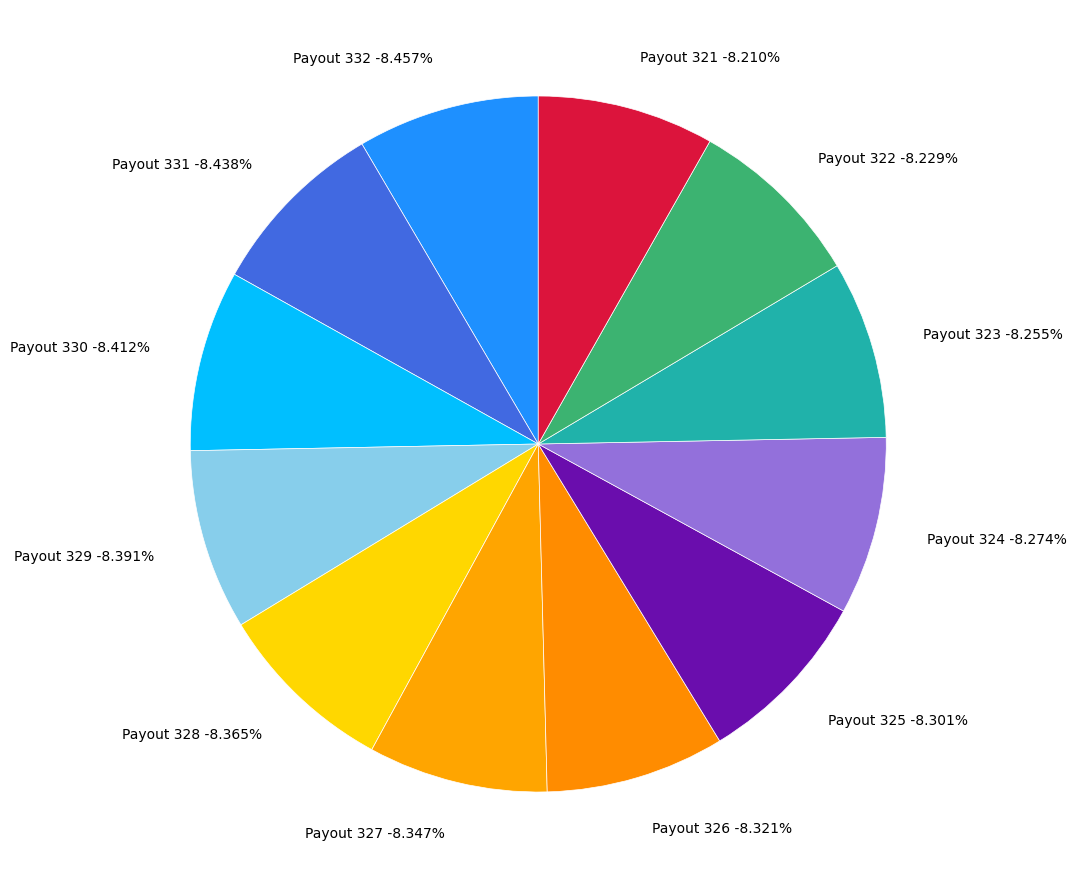

What percentage is the Payout 321 slice, to the nearest percent?

8%